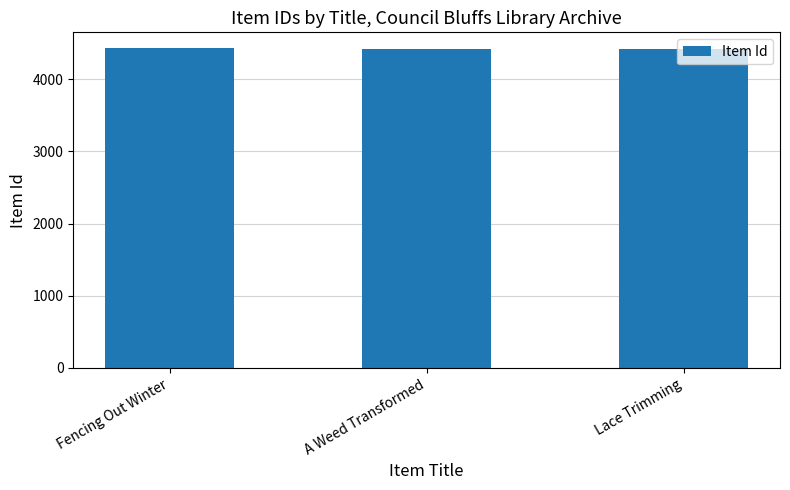

What is the maximum value shown in the chart?

4427